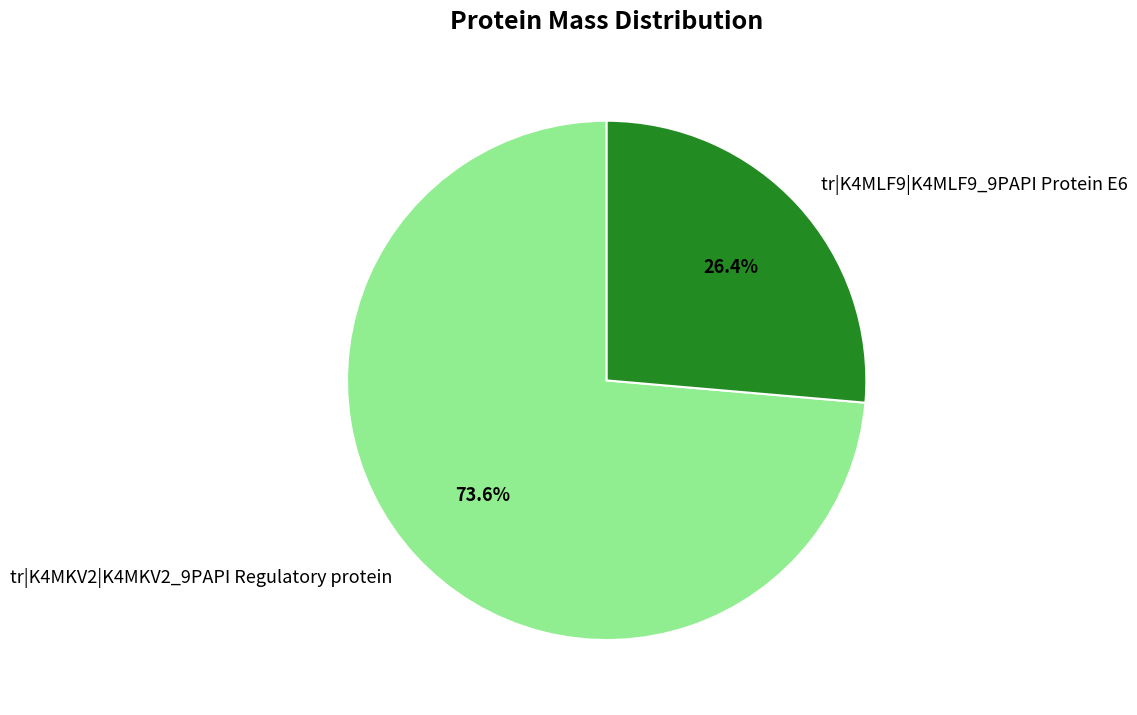

The tr|K4MKV2|K4MKV2_9PAPI Regulatory protein slice represents 74% of the pie. True or false?

True